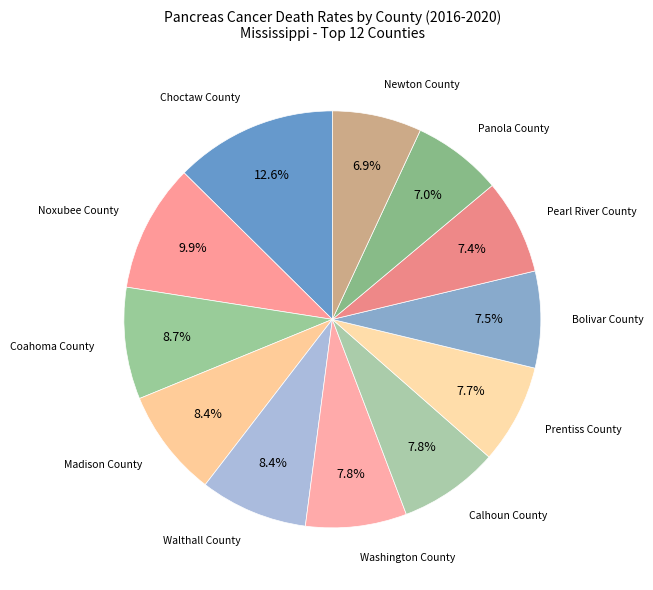

What percentage is the Newton County slice, to the nearest percent?

7%